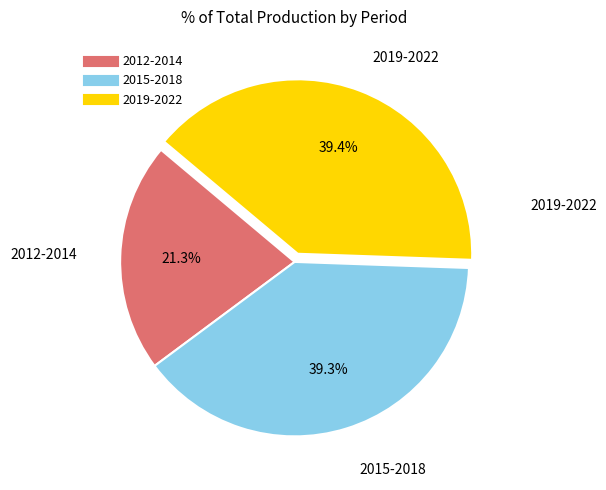

How many segments does this pie chart have?

3